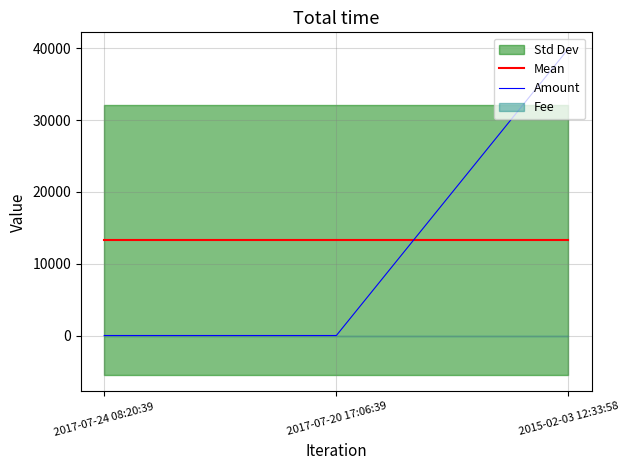

What is the maximum value for Amount?

39946.0